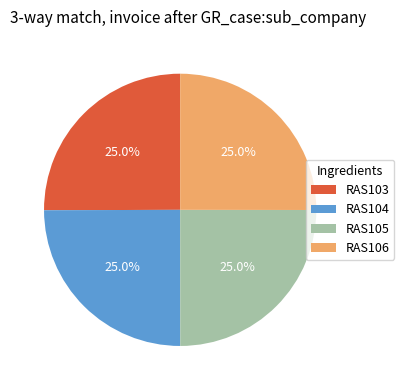

Count the number of slices in the pie.

4